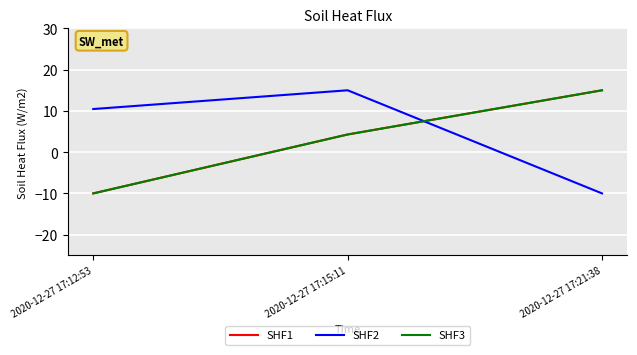

Is this an area chart (filled region under the line)?

No